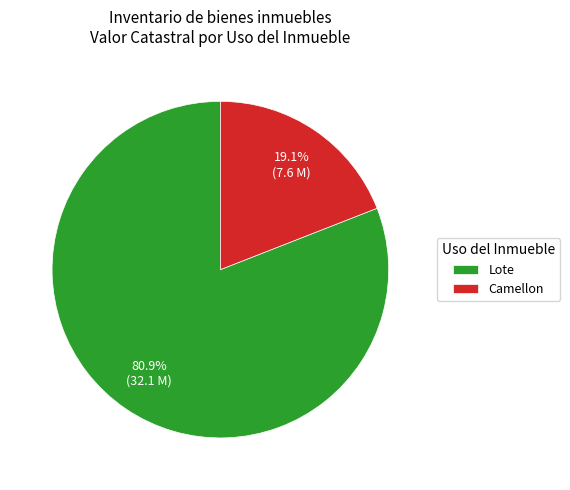

Between Camellon and Lote, which is larger?

Lote